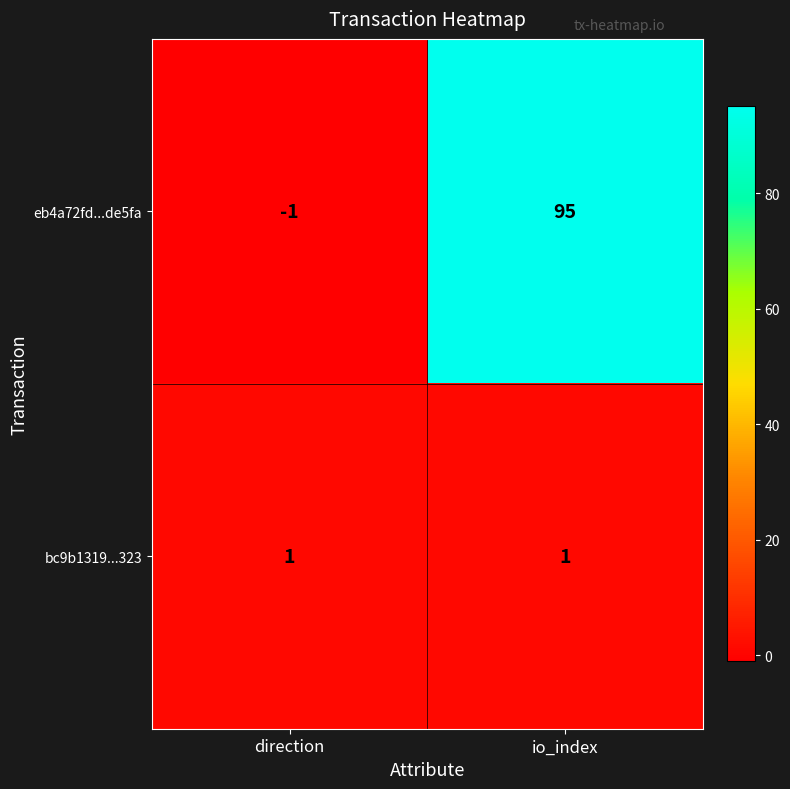

What is the sum of the eb4a72fd...de5fa values at io_index and direction?

94